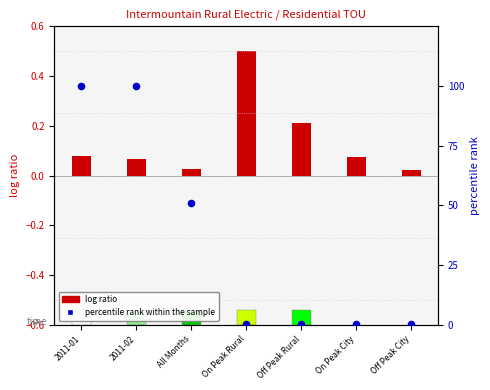

What are all the series names shown in the legend?

log ratio, percentile rank within the sample